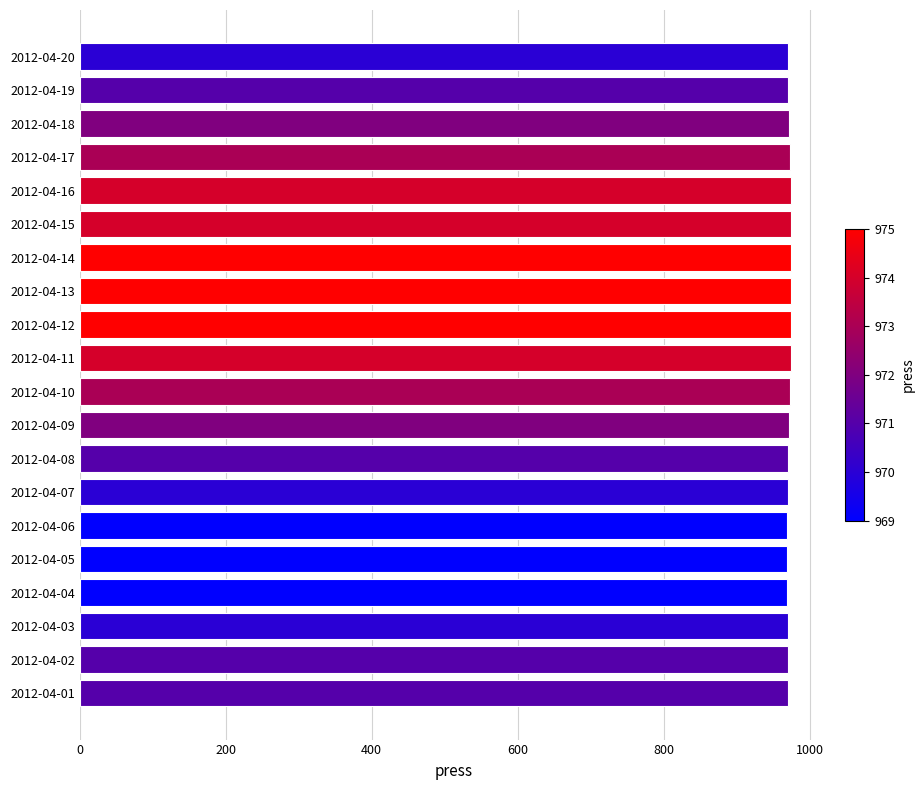

What is the maximum value shown in the chart?

975